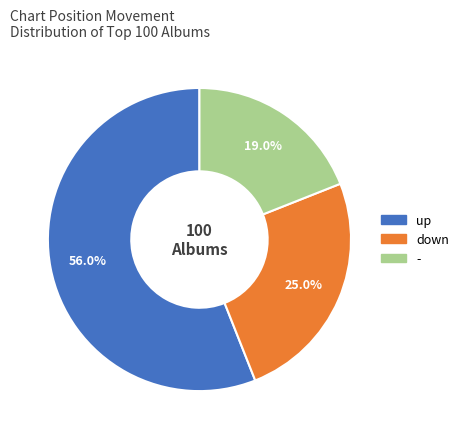

To the nearest percent, what is the difference between the largest and smallest slice percentages?

37%